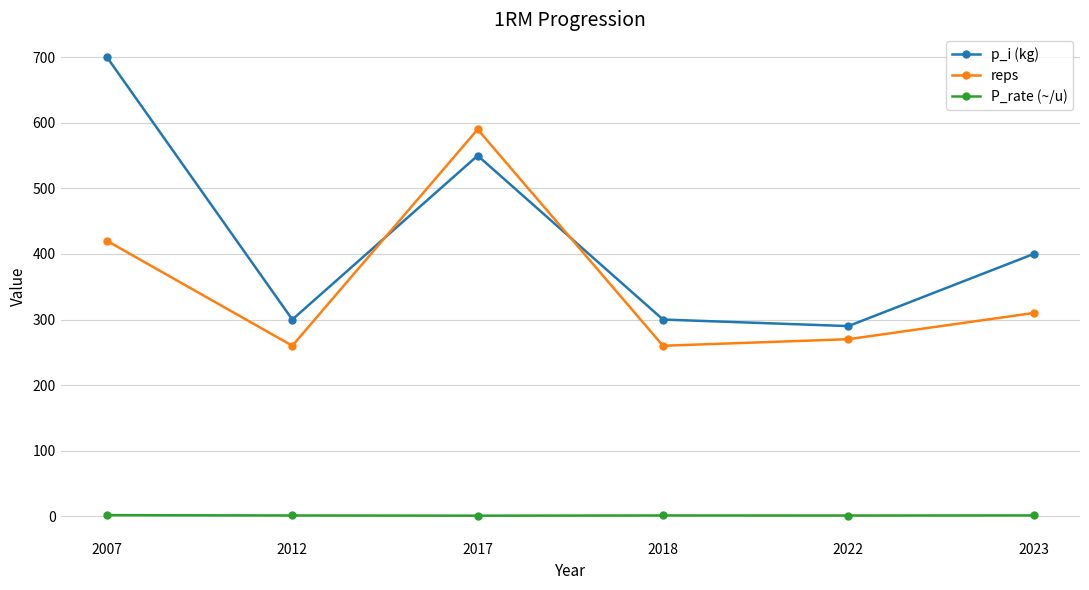

How many data points in reps are less than 310?

3